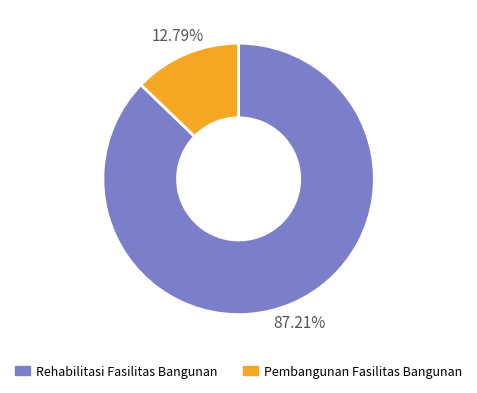

Rank the categories by value from lowest to highest.

Pembangunan Fasilitas Bangunan, Rehabilitasi Fasilitas Bangunan